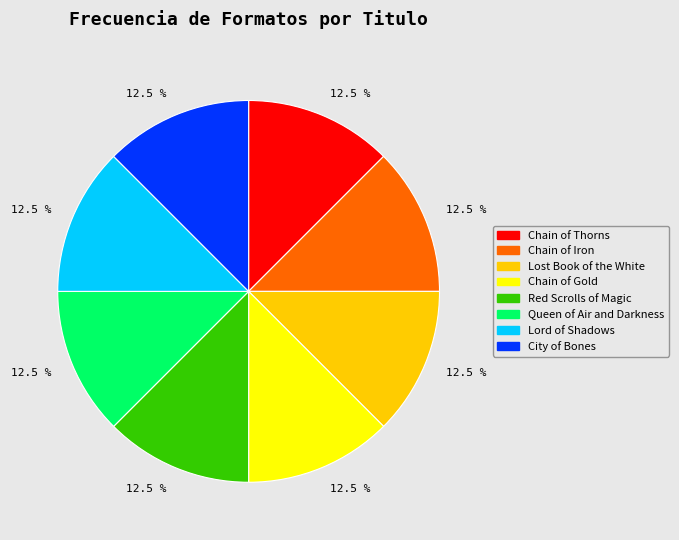

Does any single category account for the majority?

No